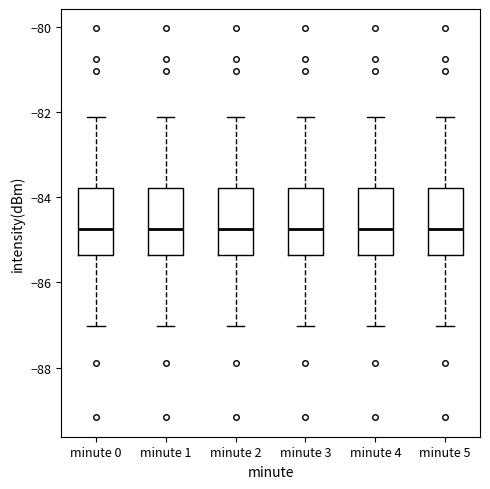

Reading left to right, read every box against the y-axis: the position of its median line, the range the box covers, and the ends of its whiskers. The values are not printed on the chart, so give them approximately, as read against the axis.

minute 0: median -84.8, box -85.4 to -83.8, whiskers -87.0 to -82.2
minute 1: median -84.8, box -85.4 to -83.8, whiskers -87.0 to -82.2
minute 2: median -84.8, box -85.4 to -83.8, whiskers -87.0 to -82.2
minute 3: median -84.8, box -85.4 to -83.8, whiskers -87.0 to -82.2
minute 4: median -84.8, box -85.4 to -83.8, whiskers -87.0 to -82.2
minute 5: median -84.8, box -85.4 to -83.8, whiskers -87.0 to -82.2